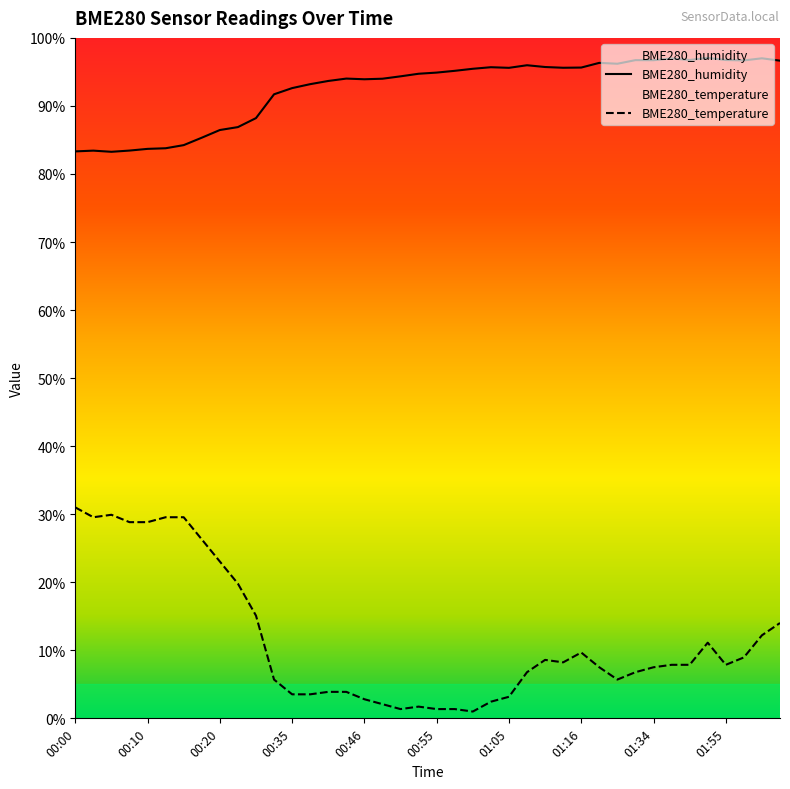

Which series has the widest spread of values?

BME280_temperature